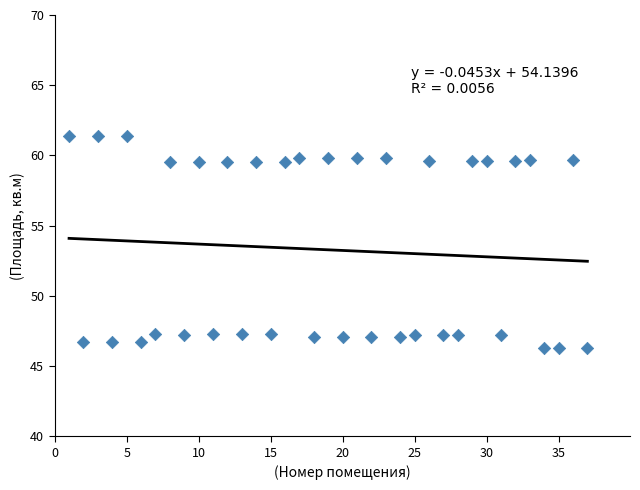

What is the range of X values (max minus min)?

36.0